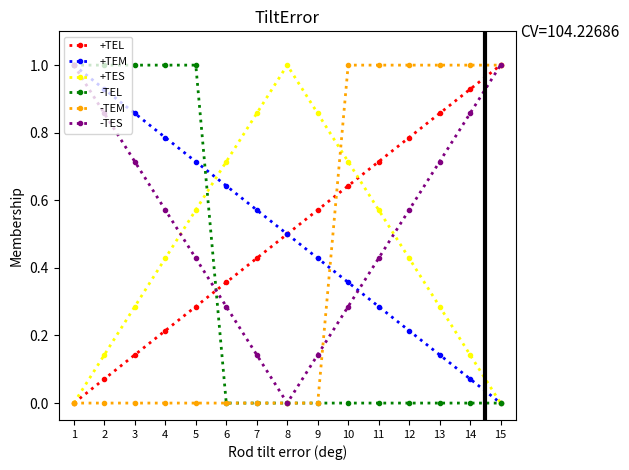

Which series changed the most between 4 and 8?

-TEL